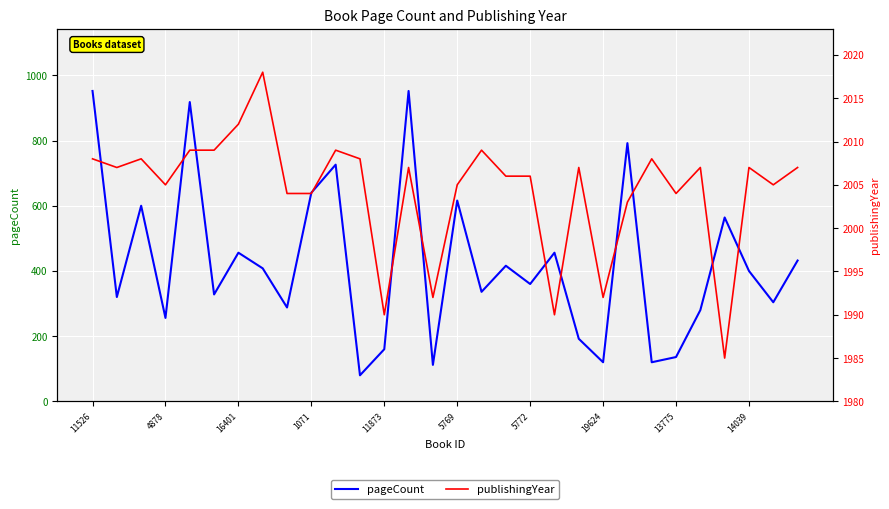

Where does the pageCount series first go above 400?

11526